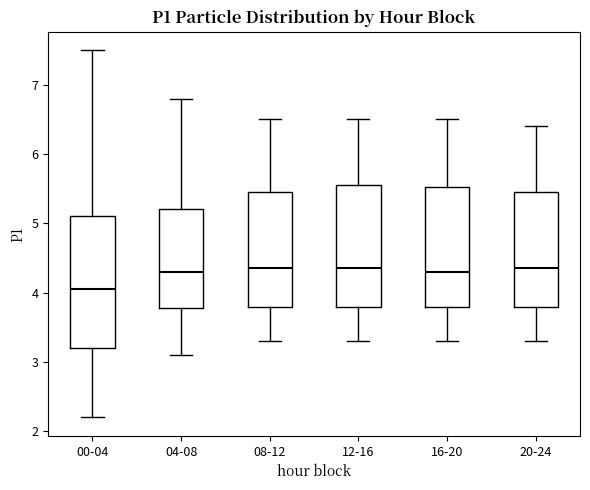

Reading left to right, read every box against the y-axis: the position of its median line, the range the box covers, and the ends of its whiskers. The values are not printed on the chart, so give them approximately, as read against the axis.

00-04: median 4.1, box 3.2 to 5.1, whiskers 2.2 to 7.5
04-08: median 4.3, box 3.8 to 5.2, whiskers 3.1 to 6.8
08-12: median 4.4, box 3.8 to 5.5, whiskers 3.3 to 6.5
12-16: median 4.4, box 3.8 to 5.6, whiskers 3.3 to 6.5
16-20: median 4.3, box 3.8 to 5.5, whiskers 3.3 to 6.5
20-24: median 4.4, box 3.8 to 5.5, whiskers 3.3 to 6.4